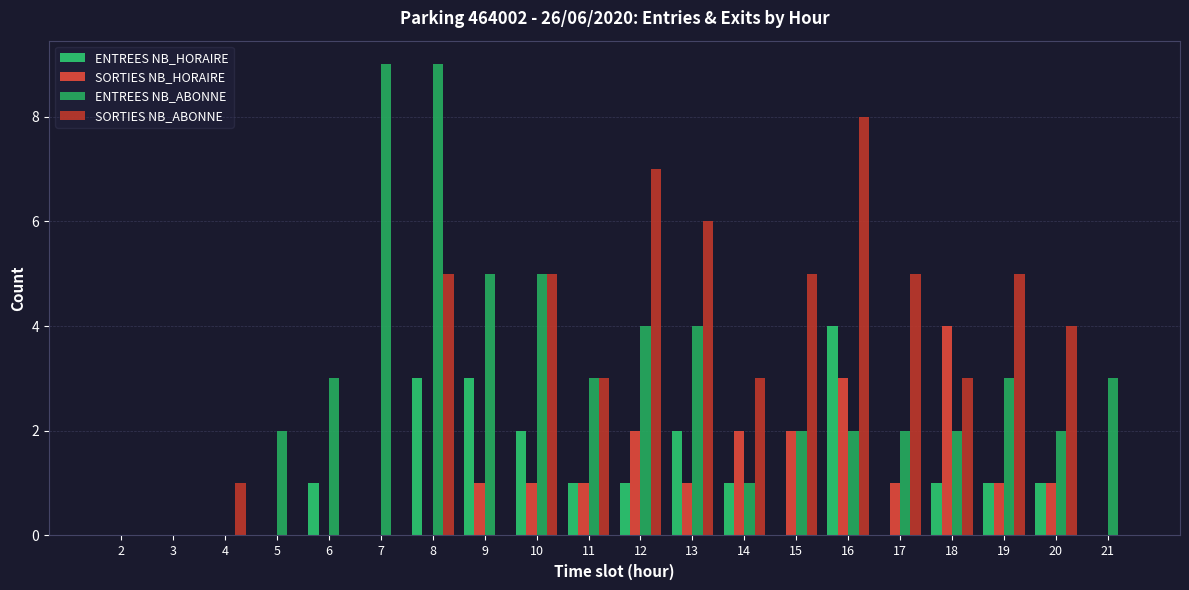

At which category is the sum across all series the highest?

8